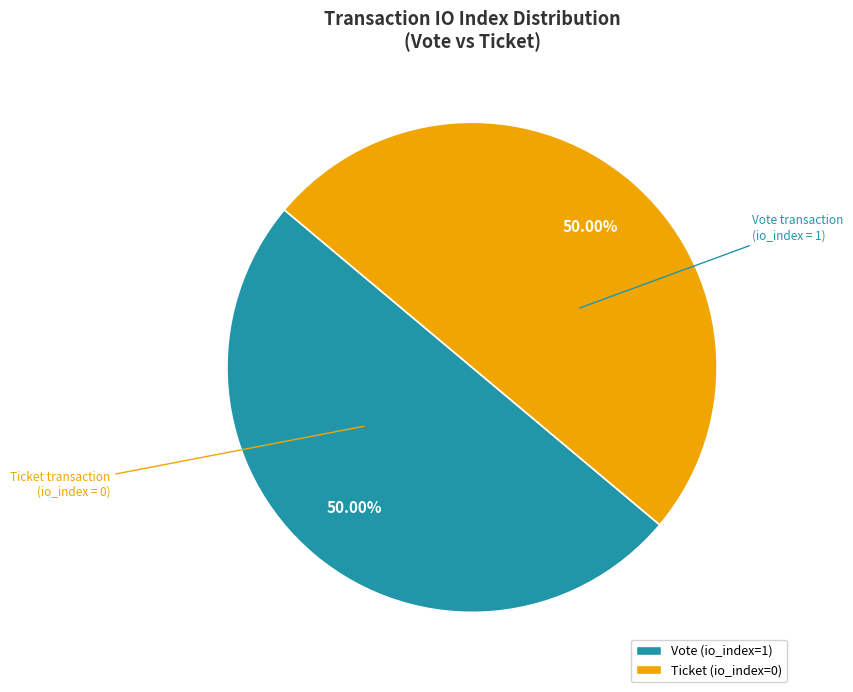

To the nearest percent, what is the average slice percentage?

50%